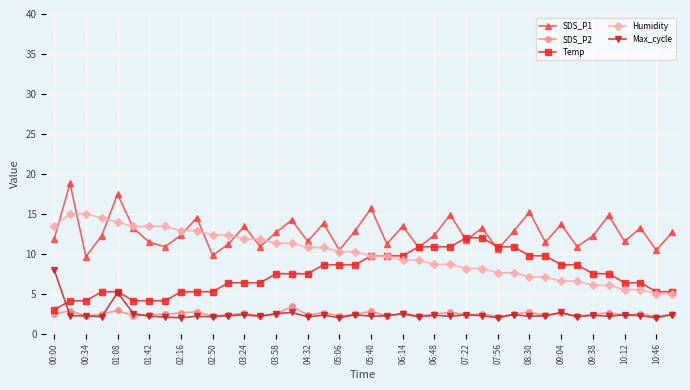

Rank the series by their maximum value, from highest to lowest.

SDS_P1, Humidity, Temp, Max_cycle, SDS_P2